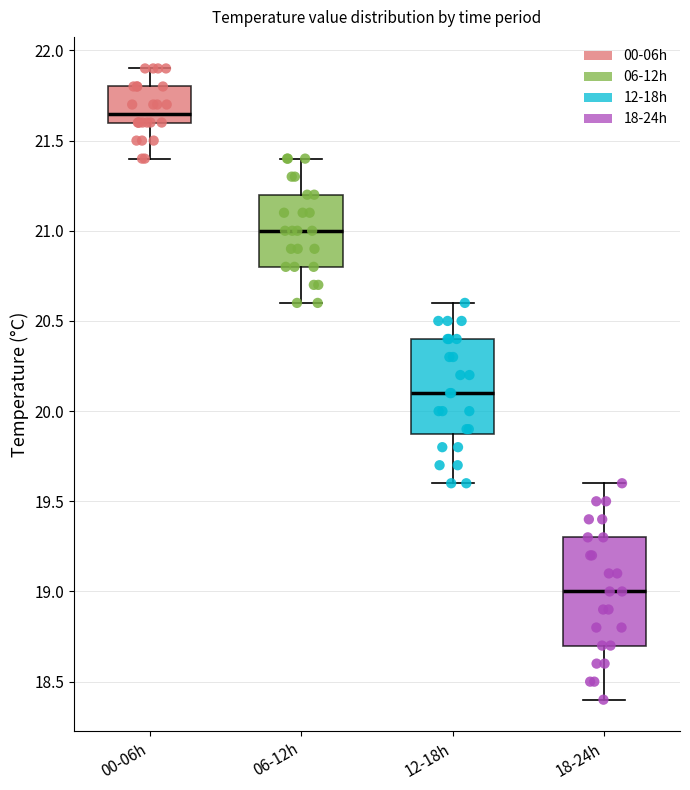

Reading left to right, transcribe this box plot: for each box, give where its median line is, the range the box spans, and where its two whiskers end, as read against the y-axis. The values are not printed on the chart, so give them approximately, as read against the axis.

00-06h: median 21.65, box 21.60 to 21.80, whiskers 21.40 to 21.90
06-12h: median 21.00, box 20.80 to 21.20, whiskers 20.60 to 21.40
12-18h: median 20.10, box 19.90 to 20.40, whiskers 19.60 to 20.60
18-24h: median 19.00, box 18.70 to 19.30, whiskers 18.40 to 19.60